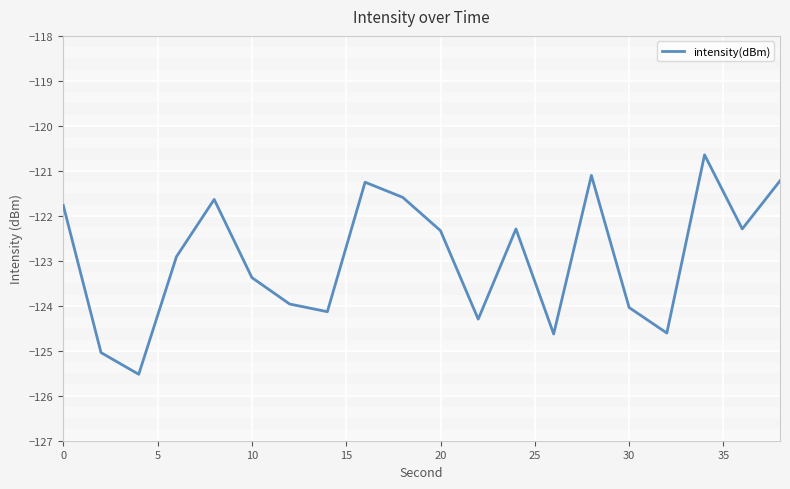

What is the smallest value displayed?

-125.5